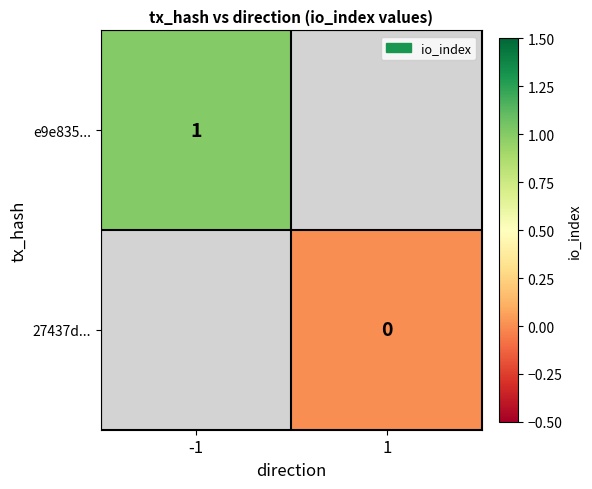

Is it true that e9e835... equals 1 at -1?

True